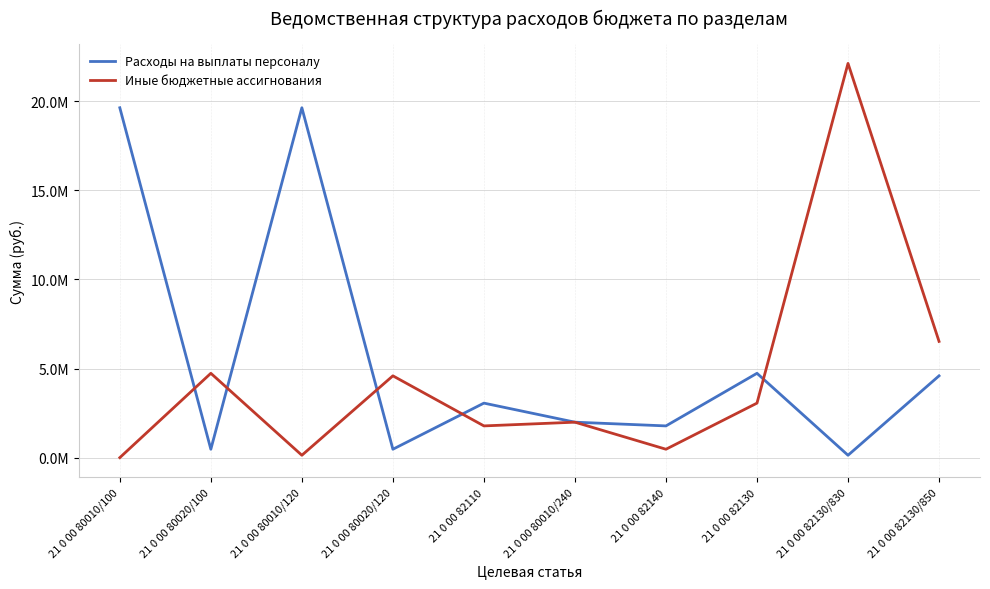

Which label corresponds to the smallest value in the chart?

21 0 00 80010/100